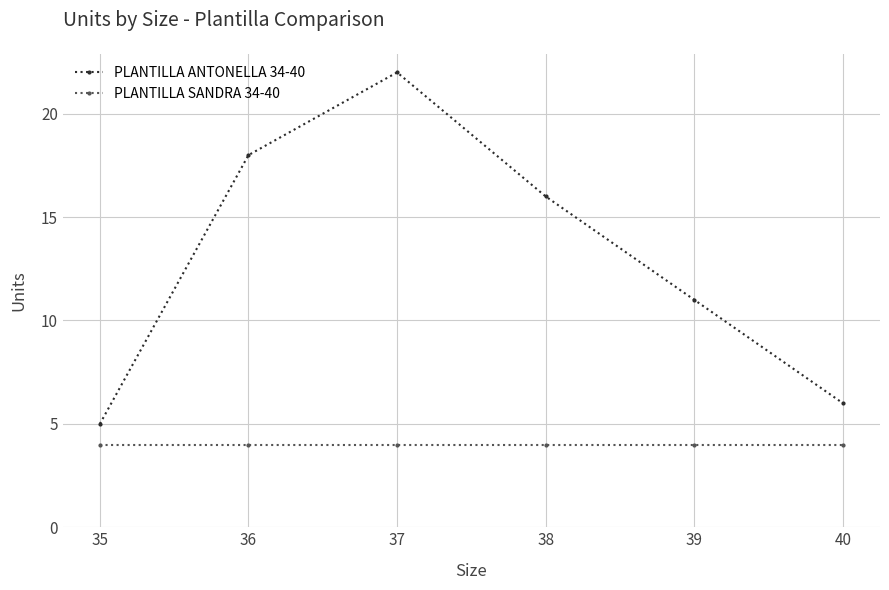

Reading left to right, what are all the values shown in this chart?

PLANTILLA ANTONELLA 34-40: 5	18	22	16	11	6
PLANTILLA SANDRA 34-40: 4	4	4	4	4	4